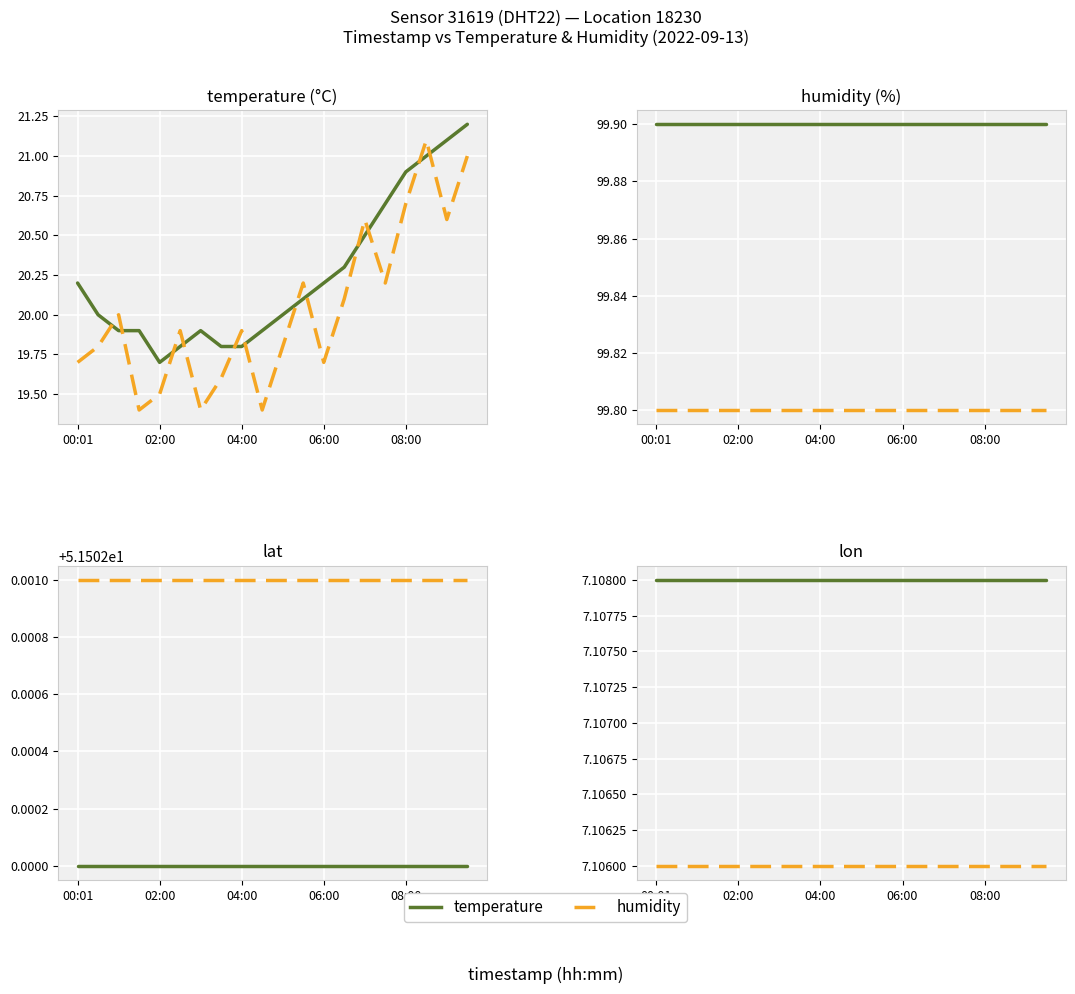

What is the average value of the humidity series?

7.1